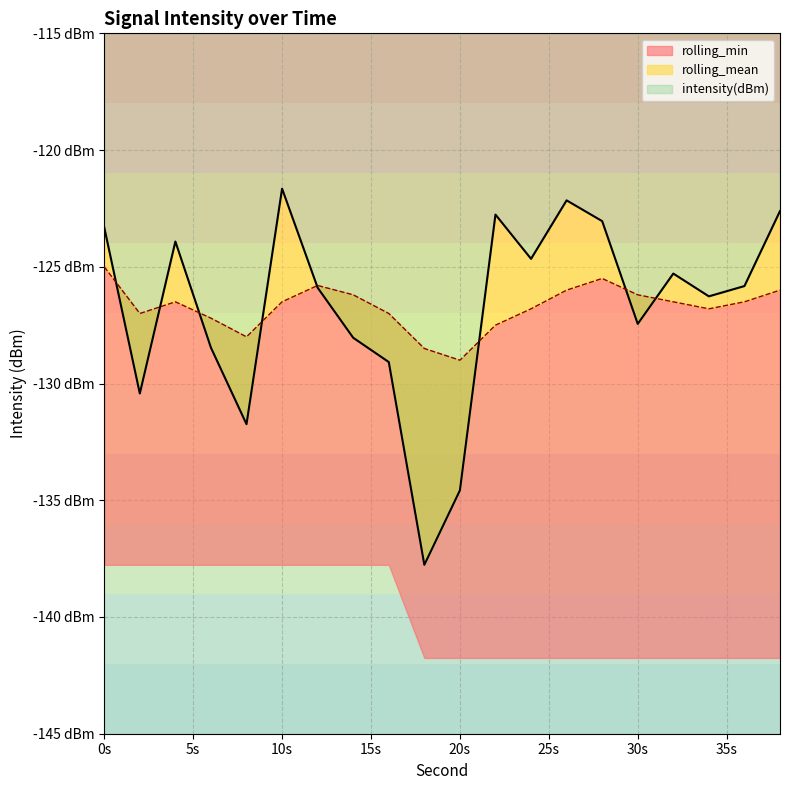

At which category does rolling_mean reach its first local valley?

2